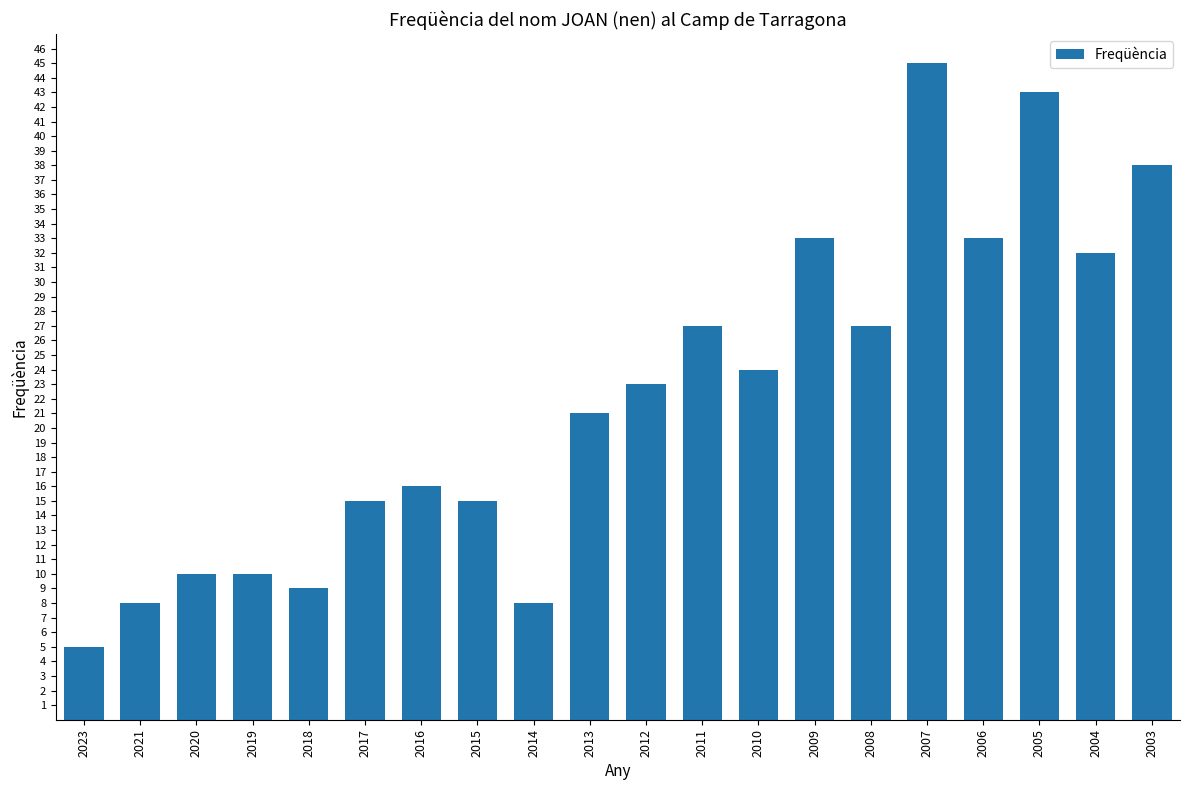

What is the approximate value at 2018?

9